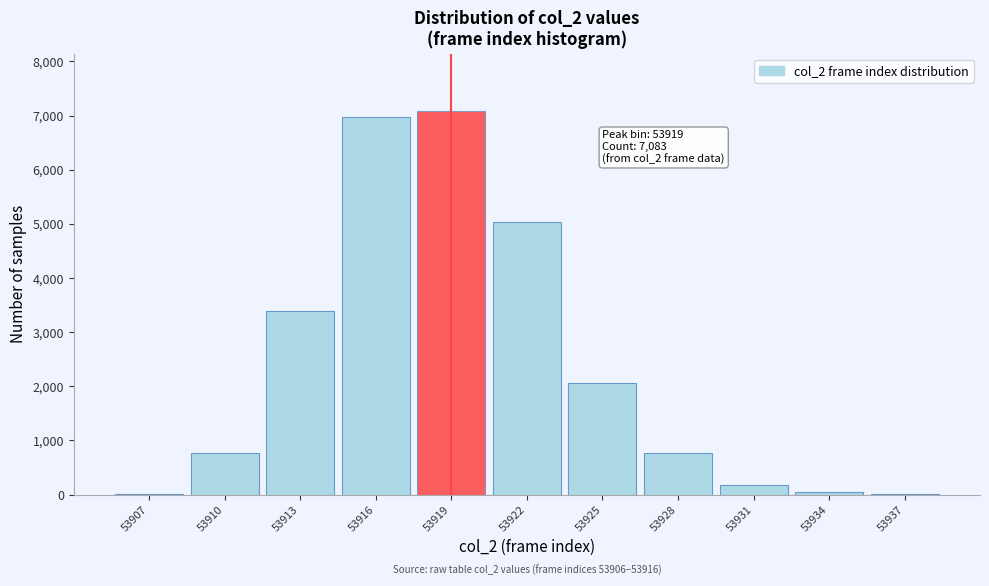

Approximately how many times larger is the value at 53925 compared to 53916?

0.3